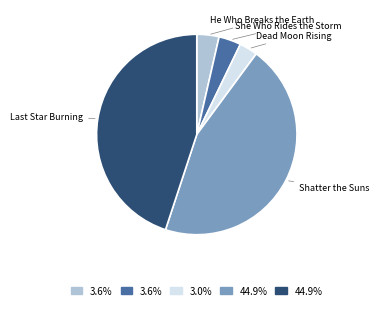

Is there a majority slice in this chart?

No